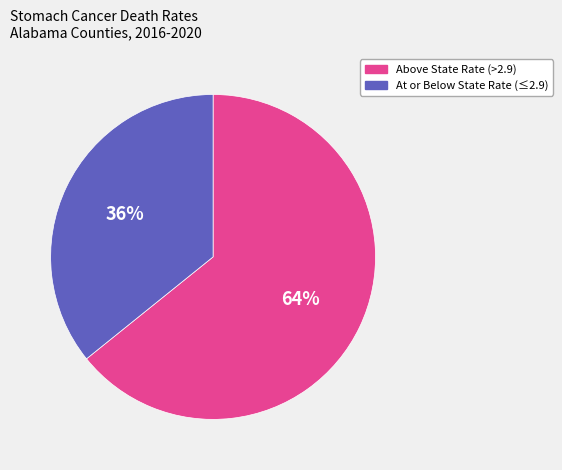

Is there a majority slice in this chart?

Yes